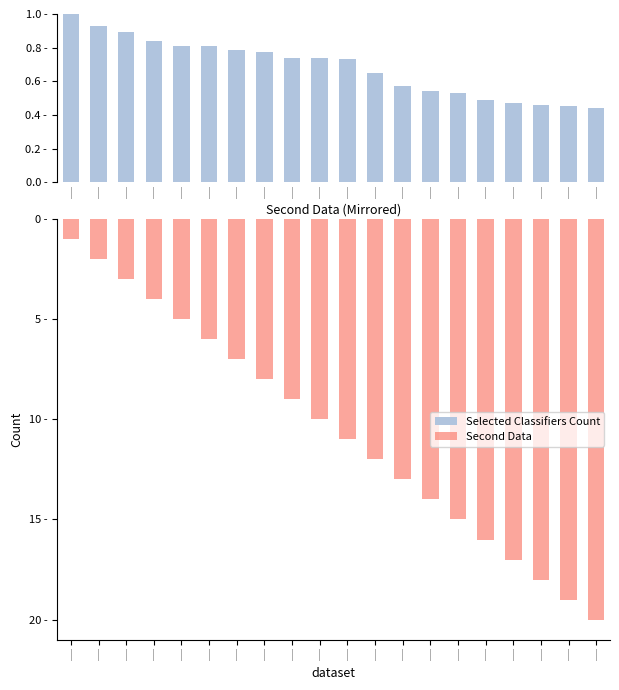

List the series in order of their overall mean, lowest first.

Selected Classifiers Count, Second Data